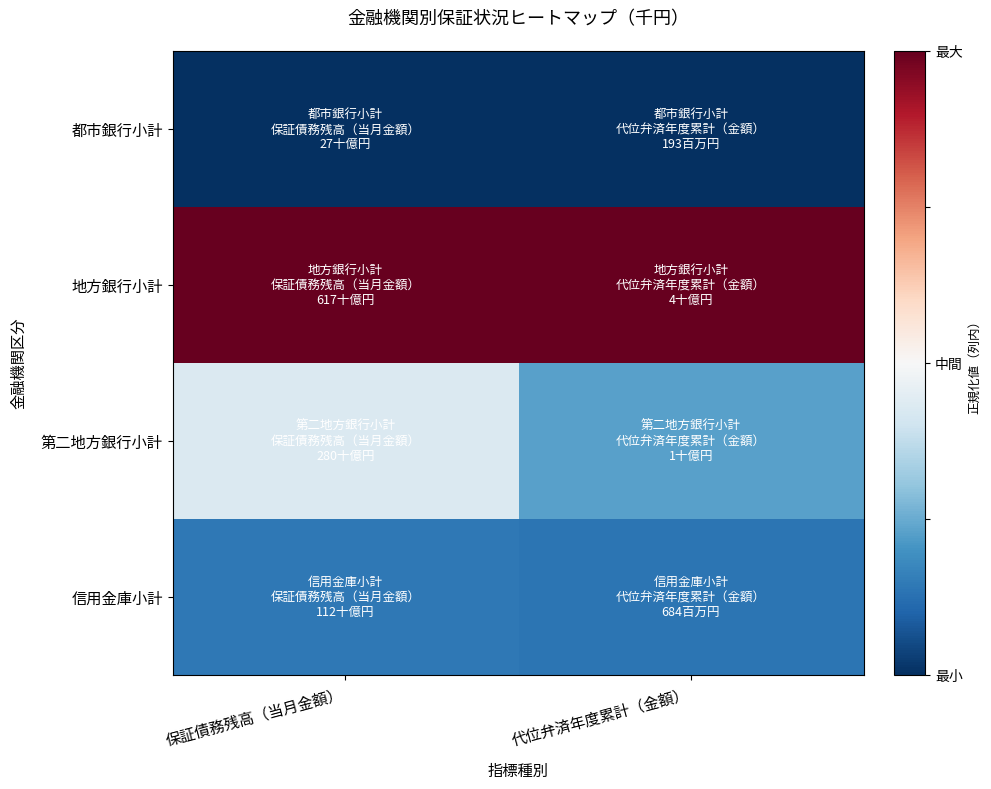

Reading left to right, extract all data points from this chart.

都市銀行小計: 保証債務残高（当月金額）=0.0	代位弁済年度累計（金額）=0.0
地方銀行小計: 保証債務残高（当月金額）=1.0	代位弁済年度累計（金額）=1.0
第二地方銀行小計: 保証債務残高（当月金額）=0.4	代位弁済年度累計（金額）=0.2
信用金庫小計: 保証債務残高（当月金額）=0.1	代位弁済年度累計（金額）=0.1